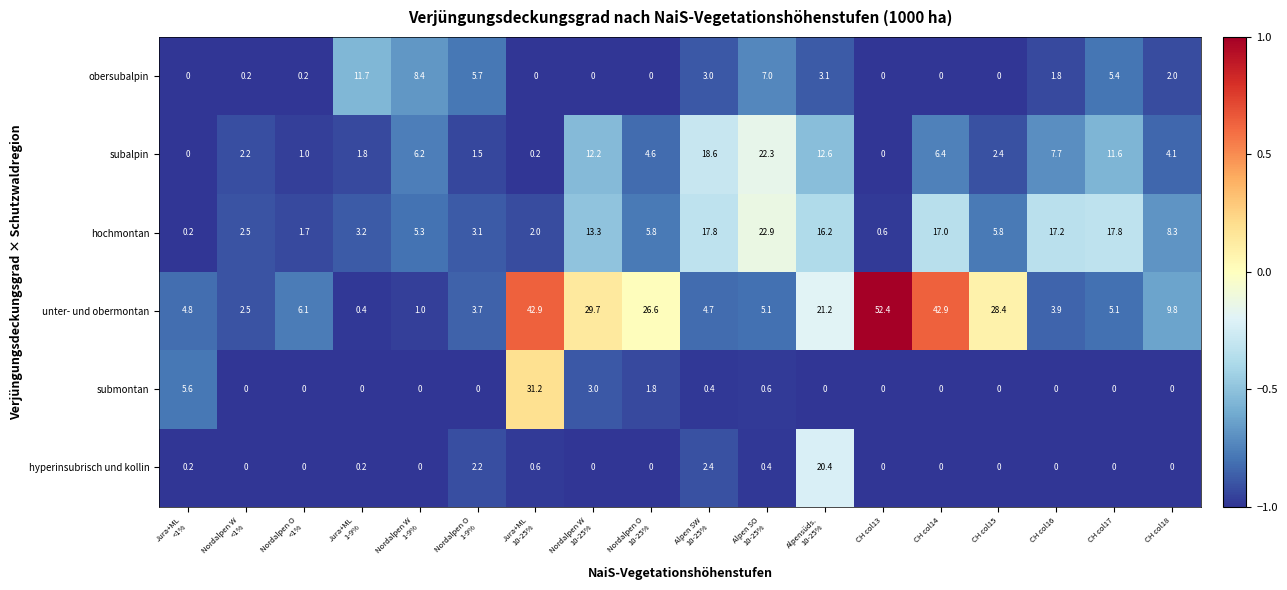

What is the difference between the maximum and minimum values in the unter- und obermontan series?

52.0